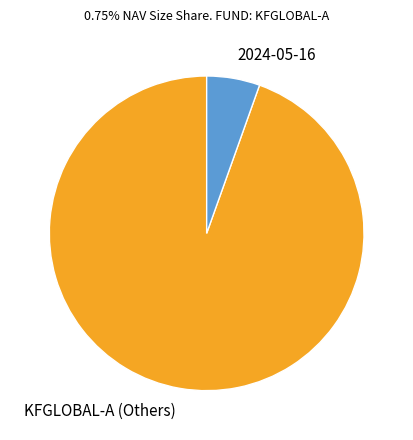

Is the sum of 2024-05-16 and KFGLOBAL-A (Others) greater than half?

Yes